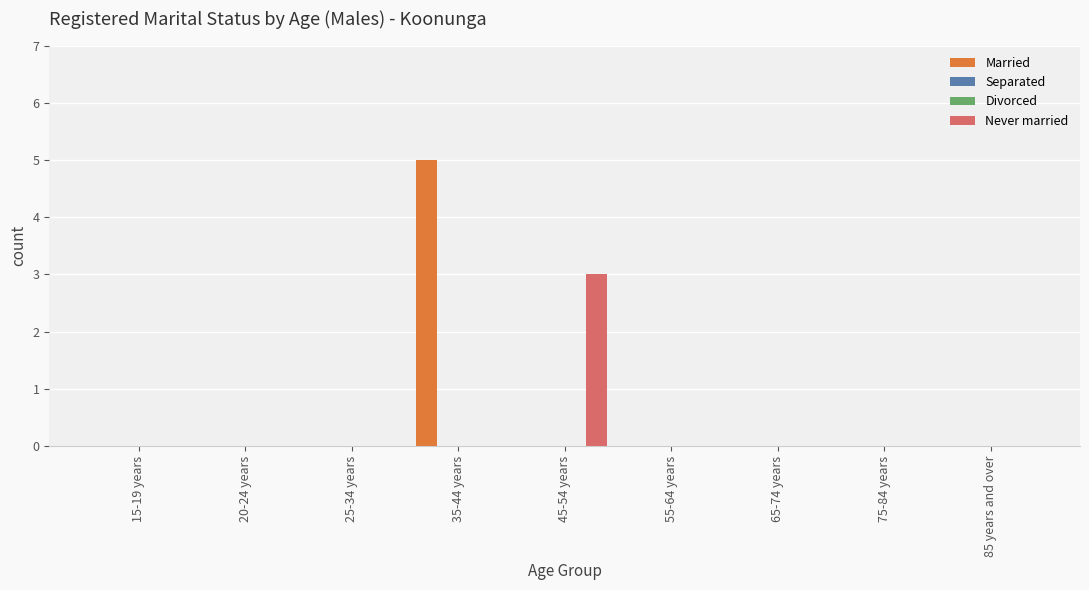

What position from the right is 75-84 years?

2